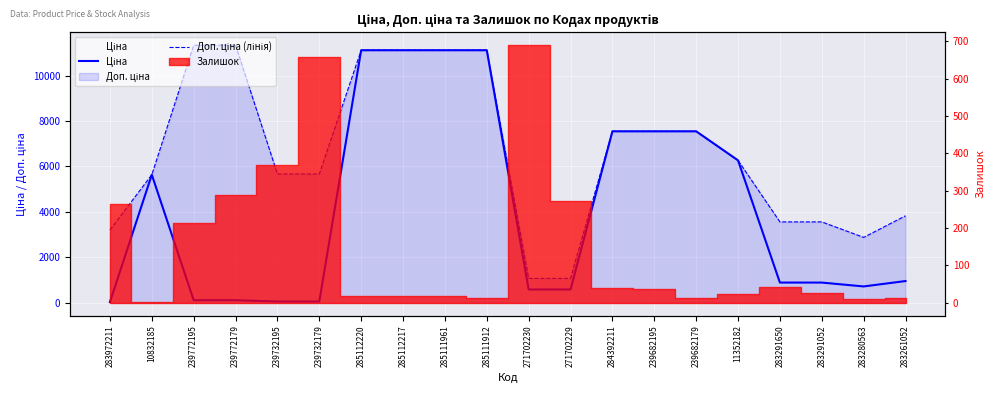

What is the difference between the second highest and minimum values in the Ціна series?

11081.5